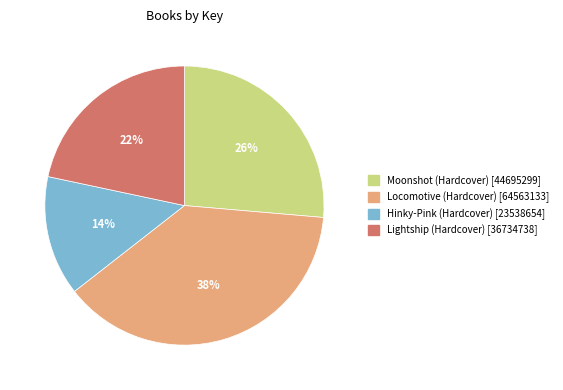

Which has a higher value, Moonshot (Hardcover) or Lightship (Hardcover)?

Moonshot (Hardcover)